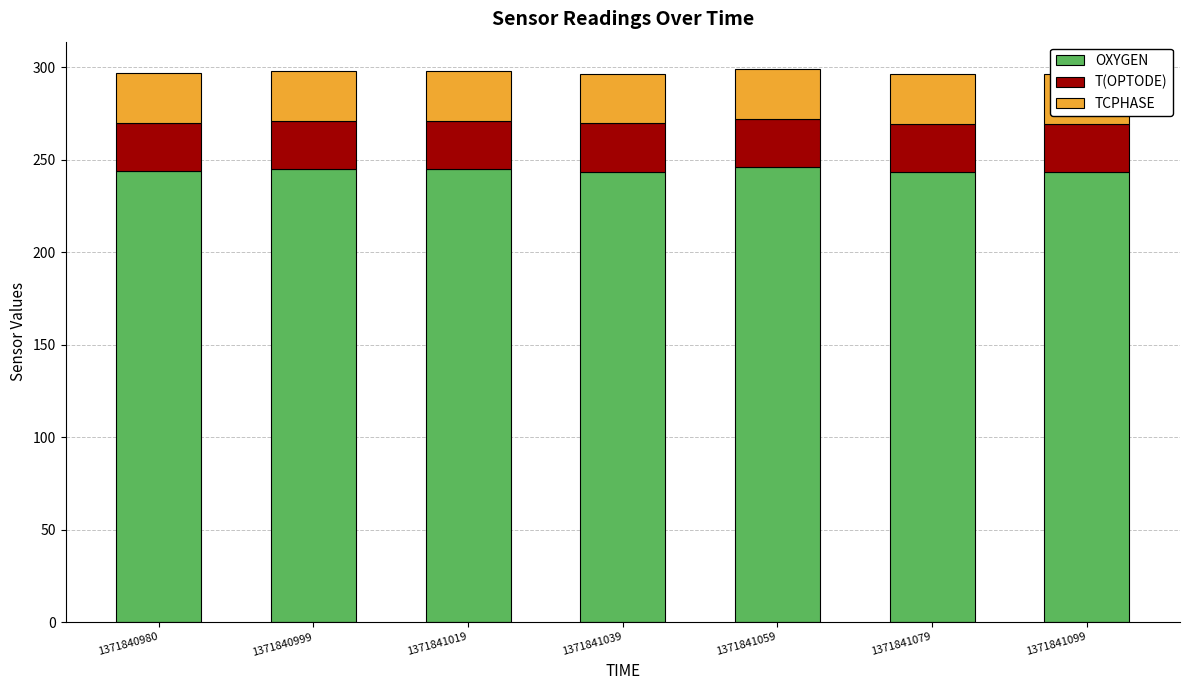

Reading left to right, list all the values displayed in this chart.

OXYGEN: 243.7	245.0	244.7	243.4	245.9	243.4	243.1
T(OPTODE): 26.2	26.0	26.0	26.2	25.9	26.0	26.3
TCPHASE: 26.9	27.0	27.0	27.0	27.0	27.1	26.9